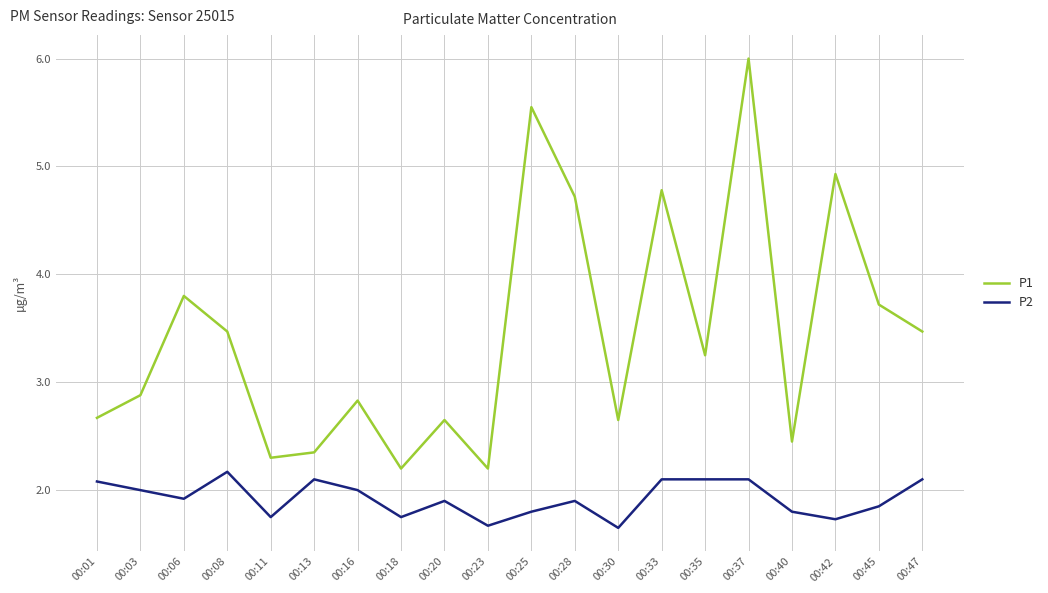

Where does the P1 series first go above 3?

00:06